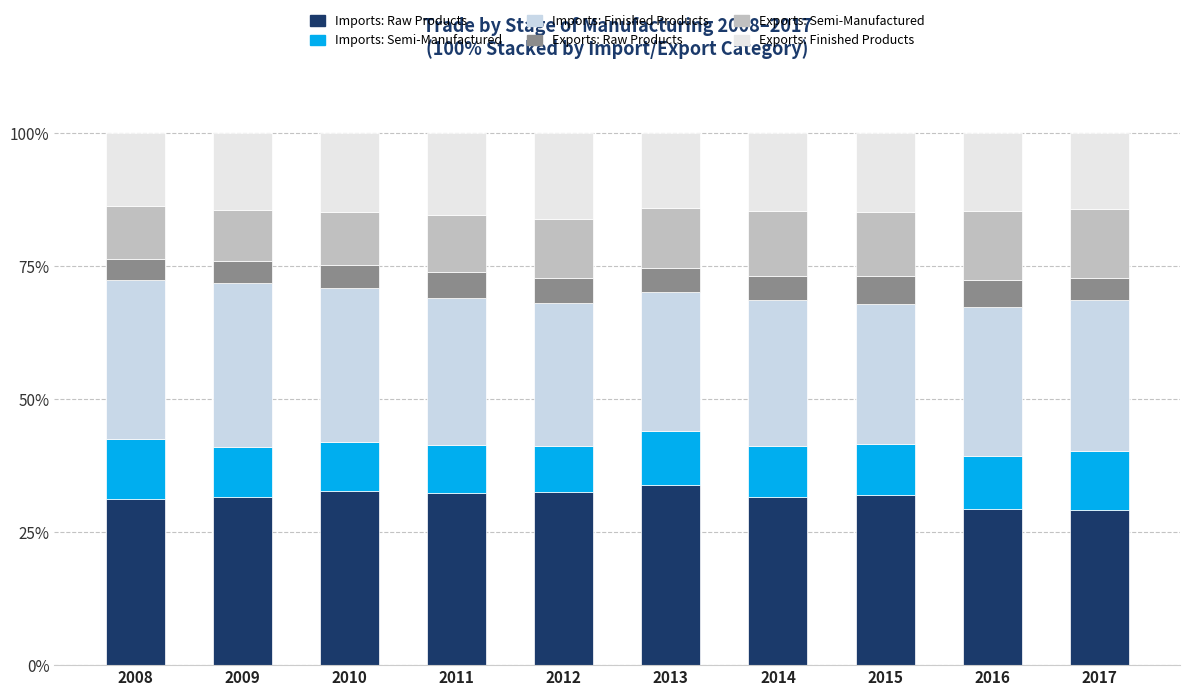

True or false: Imports: Finished Products has a value of 12.8 at 2010.

False